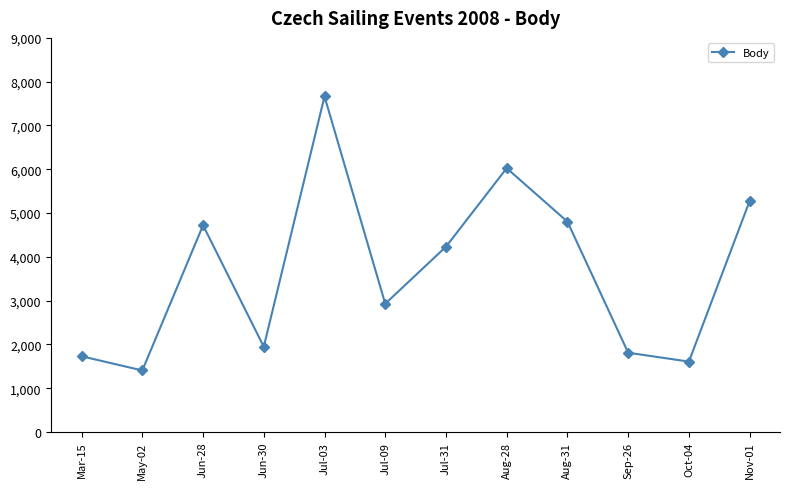

At which category does the data reach its first local peak?

Jun-28